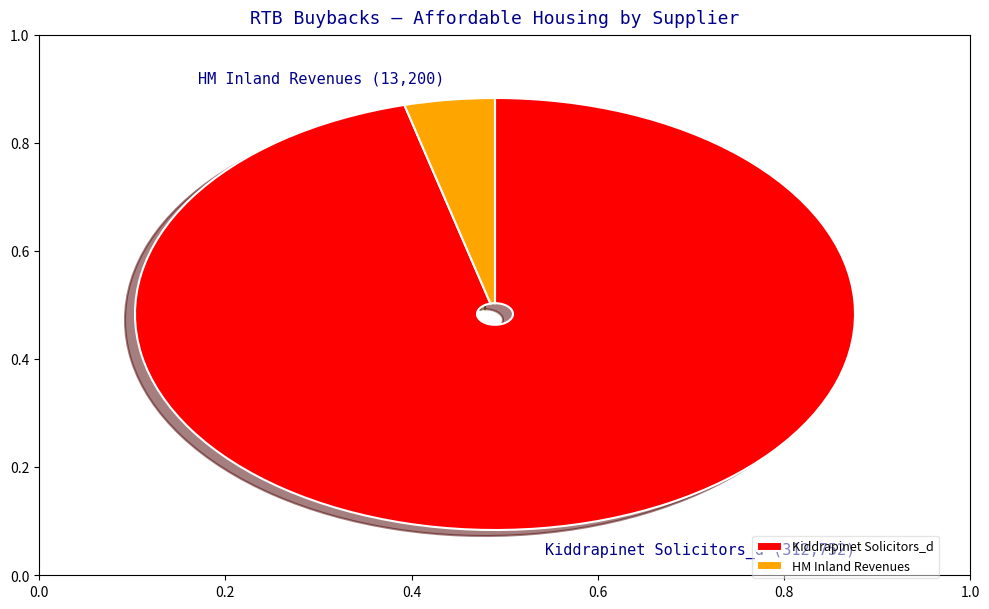

Which has a higher value, Kiddrapinet Solicitors_d or HM Inland Revenues?

Kiddrapinet Solicitors_d